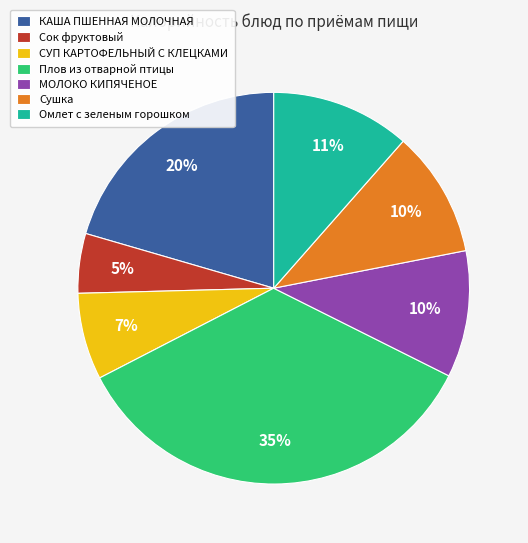

Is the sum of Сок фруктовый and КАША ПШЕННАЯ МОЛОЧНАЯ greater than half?

No